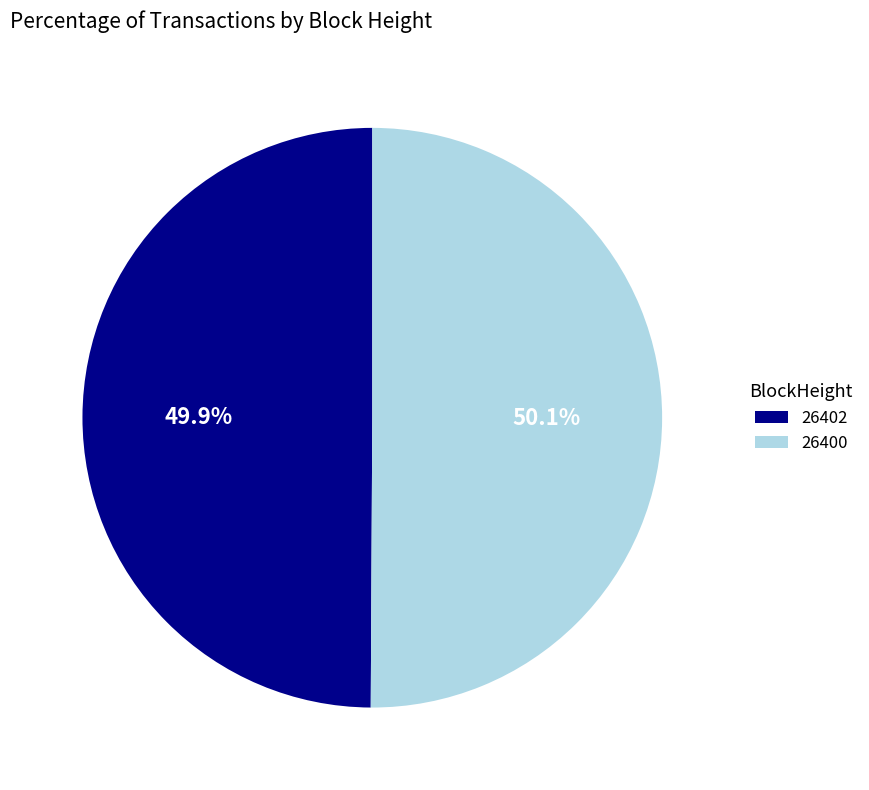

Count the number of slices in the pie.

2